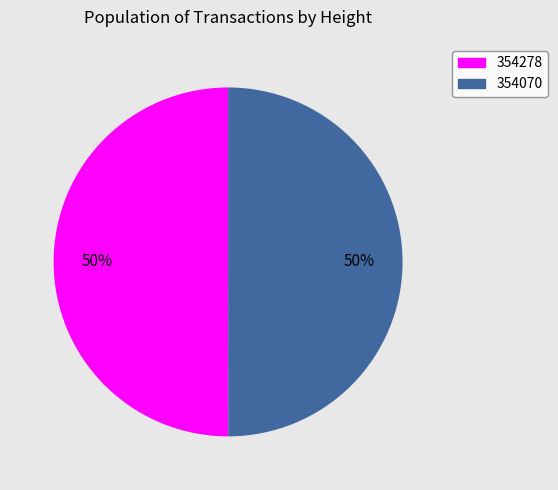

How many slices are in this pie chart?

2